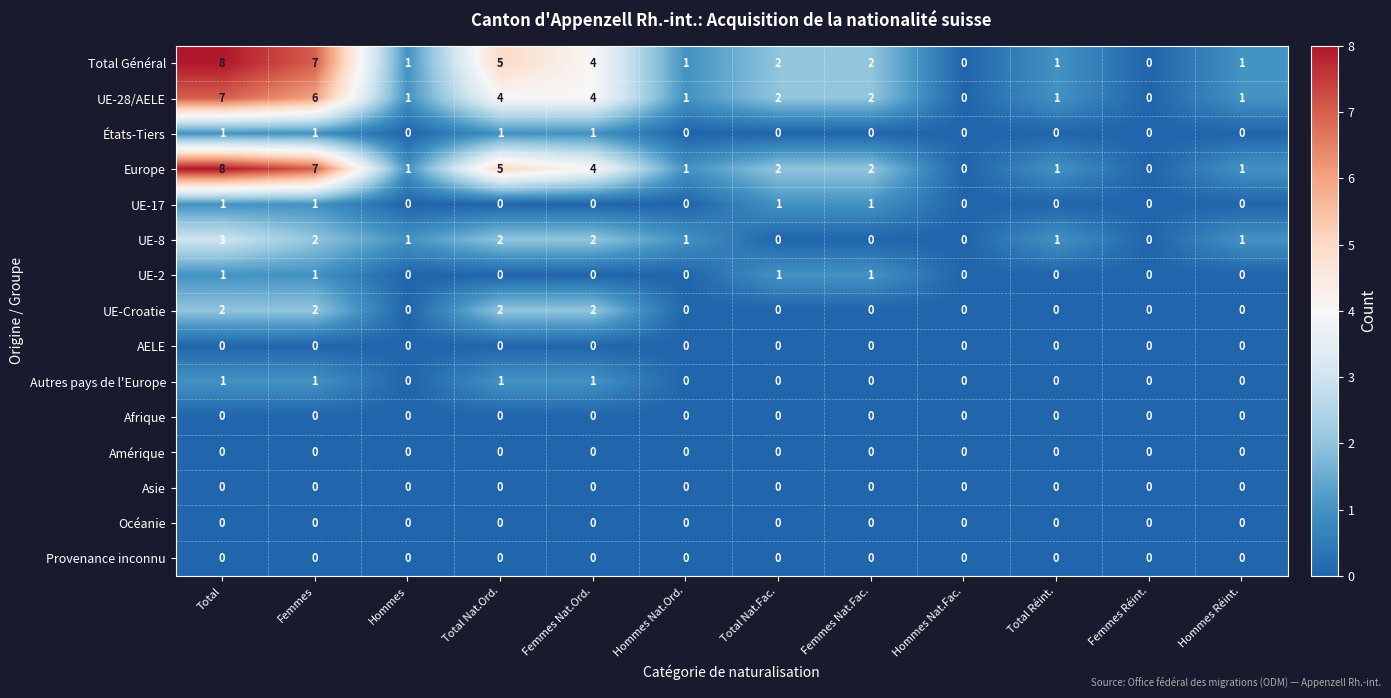

What is the total value across all series at Total Réint.?

4